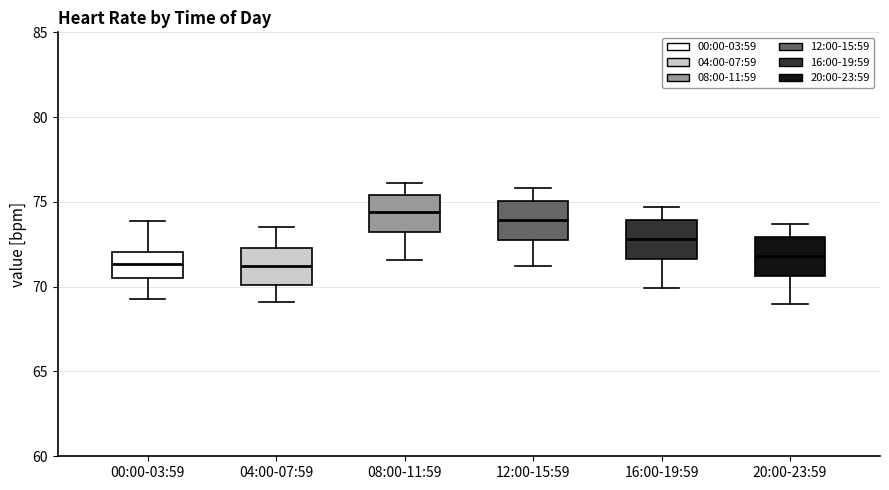

Reading left to right, transcribe this box plot: for each box, give where its median line is, the range the box spans, and where its two whiskers end, as read against the y-axis. The values are not printed on the chart, so give them approximately, as read against the axis.

00:00-03:59: median 71.5, box 70.5 to 72.0, whiskers 69.5 to 74.0
04:00-07:59: median 71.5, box 70.0 to 72.5, whiskers 69.0 to 73.5
08:00-11:59: median 74.5, box 73.0 to 75.5, whiskers 71.5 to 76.0
12:00-15:59: median 74.0, box 73.0 to 75.0, whiskers 71.0 to 76.0
16:00-19:59: median 73.0, box 71.5 to 74.0, whiskers 70.0 to 74.5
20:00-23:59: median 72.0, box 70.5 to 73.0, whiskers 69.0 to 73.5